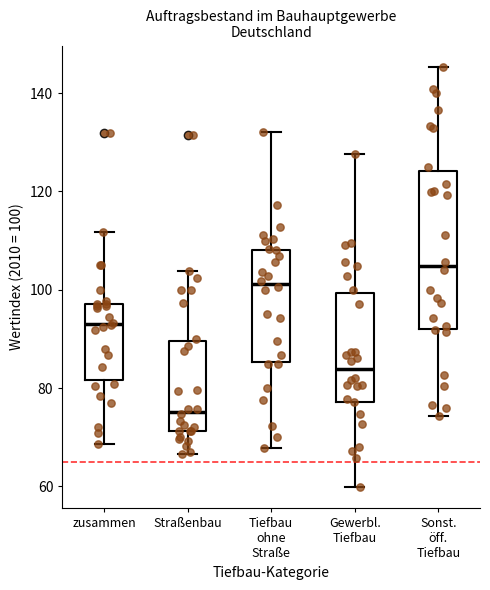

Which box has the lowest median line?

Straßenbau